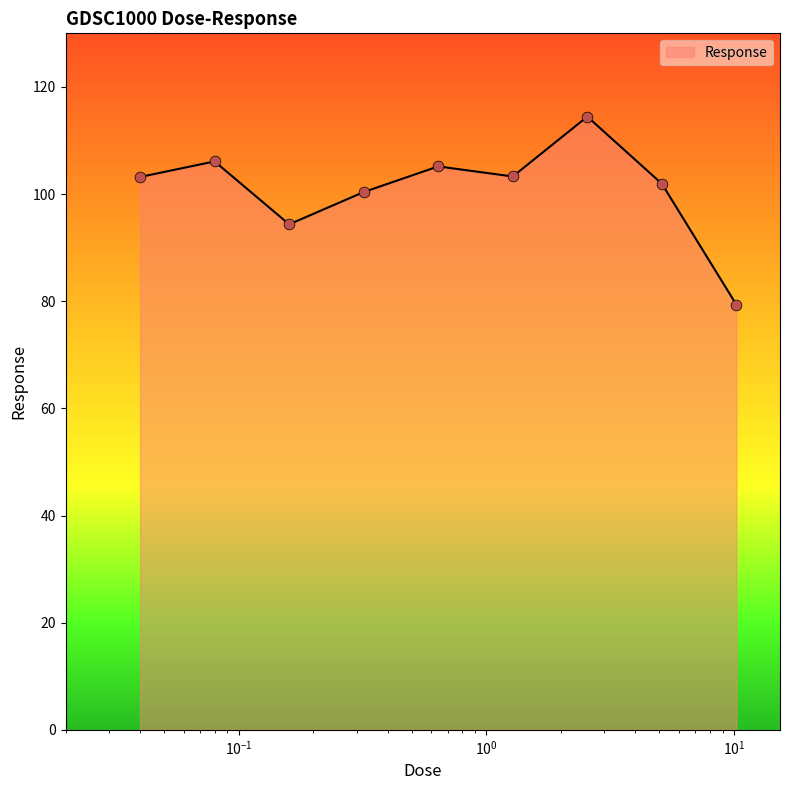

What is the smallest value displayed?

79.4